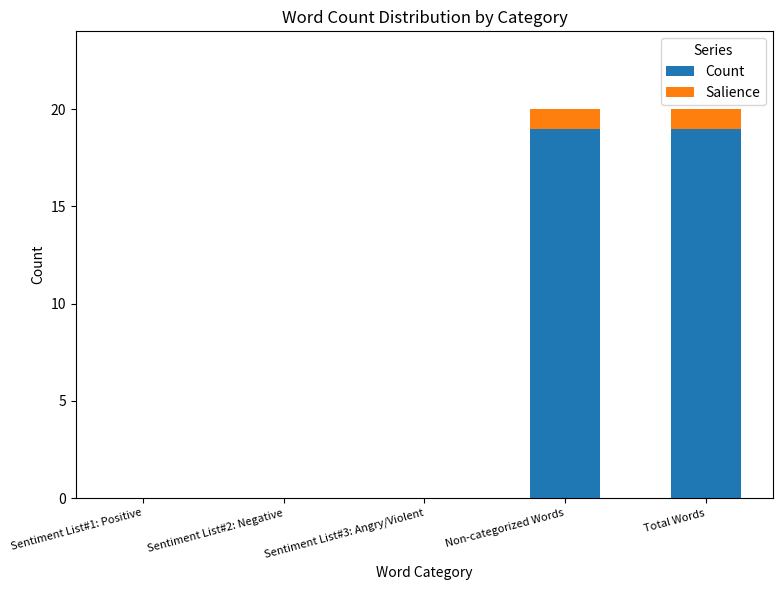

Does the chart contain stacked bars?

Yes